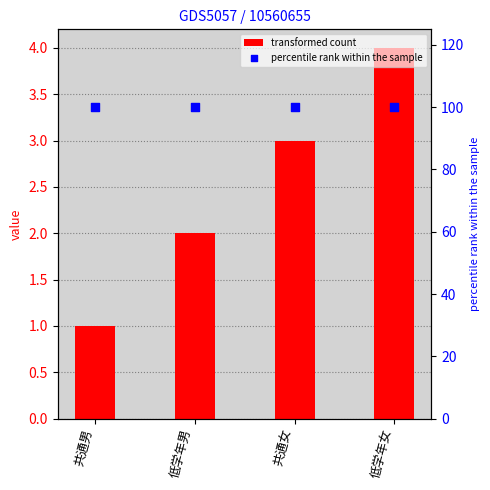

What are all the series names shown in the legend?

transformed count, percentile rank within the sample